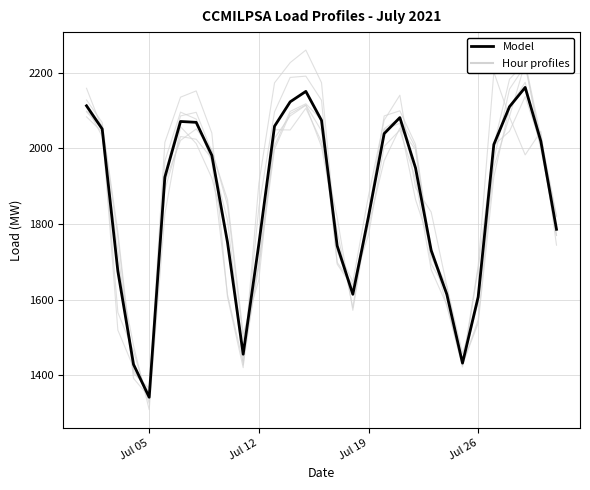

What is the total value across all series at Jul 12?

10482.3